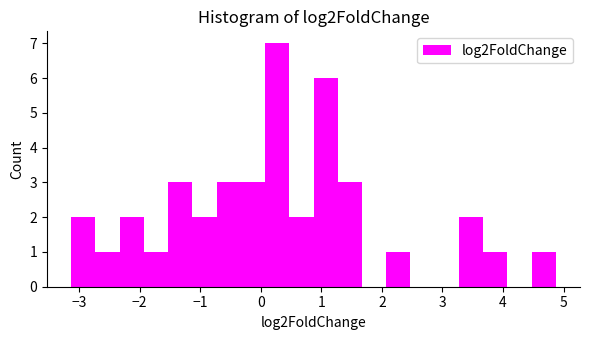

Reading left to right, list every bar in this chart as the range it spans on the x-axis followed by its height. Neither the bar edges nor the heights are printed on the chart, so give them approximately, as read against the axes.

-3.1 to -2.7: 2
-2.7 to -2.3: 1
-2.3 to -1.9: 2
-1.9 to -1.5: 1
-1.5 to -1.1: 3
-1.1 to -0.7: 2
-0.7 to -0.3: 3
-0.3 to 0.1: 3
0.1 to 0.5: 7
0.5 to 0.9: 2
0.9 to 1.3: 6
1.3 to 1.7: 3
1.7 to 2.1: 0
2.1 to 2.5: 1
2.5 to 2.9: 0
2.9 to 3.3: 0
3.3 to 3.7: 2
3.7 to 4.1: 1
4.1 to 4.5: 0
4.5 to 4.9: 1